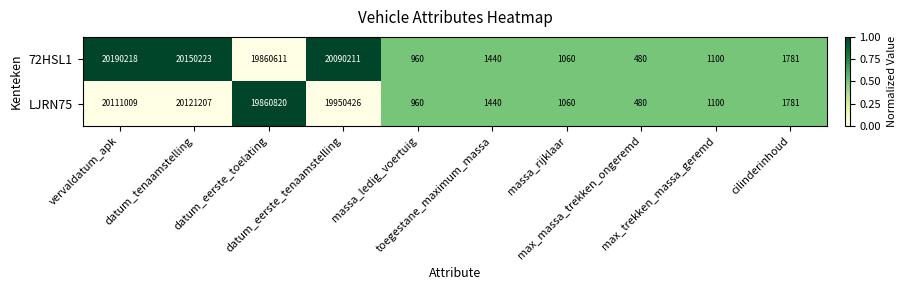

List the series in order of their peak value, highest first.

72HSL1, LJRN75